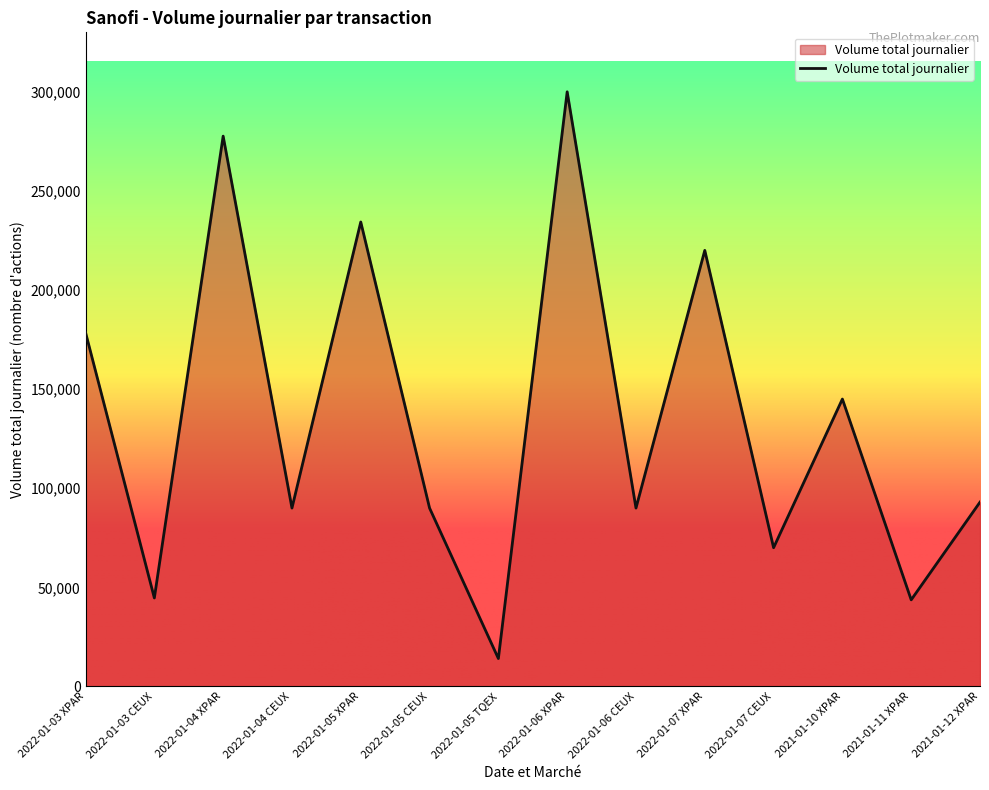

True or false: the data has more than 2 interior local peaks.

True